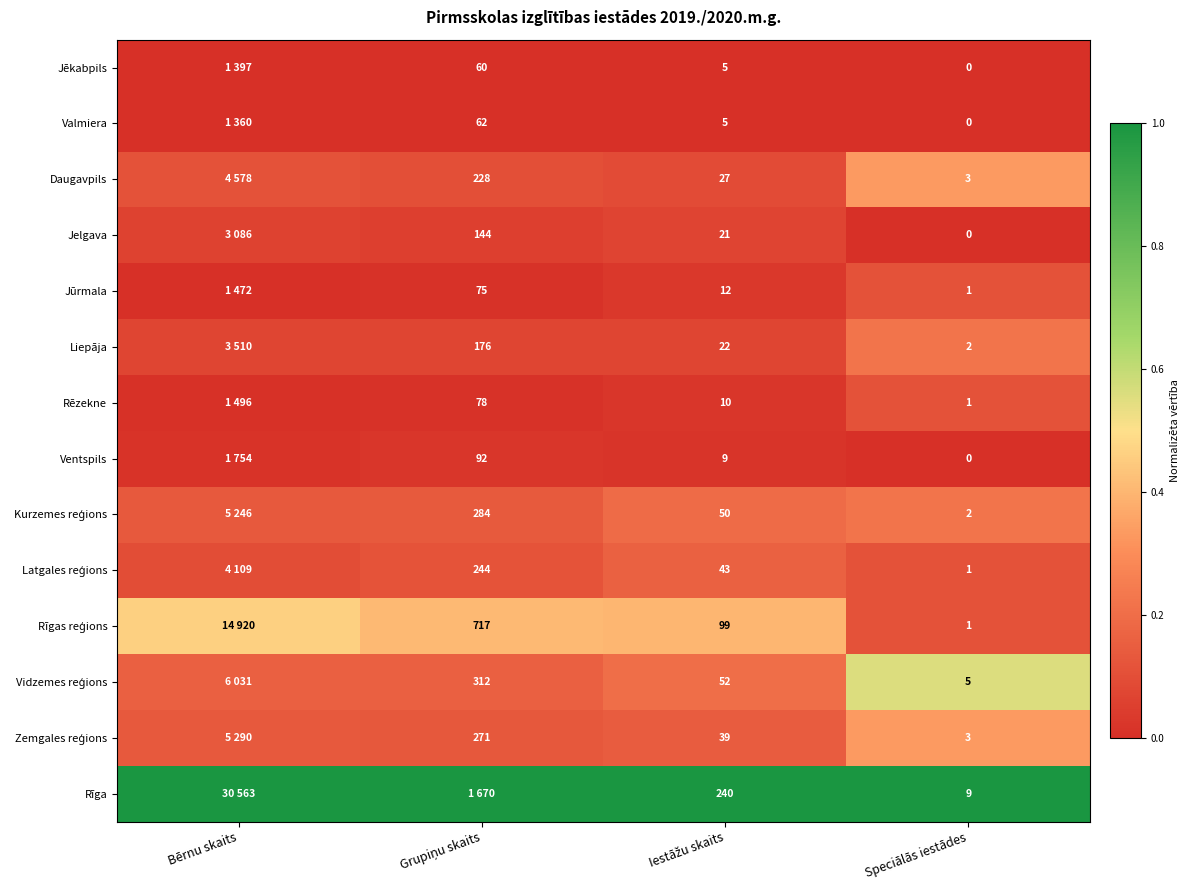

Is it true that Kurzemes reģions equals 0.2 at Bērnu skaits?

False